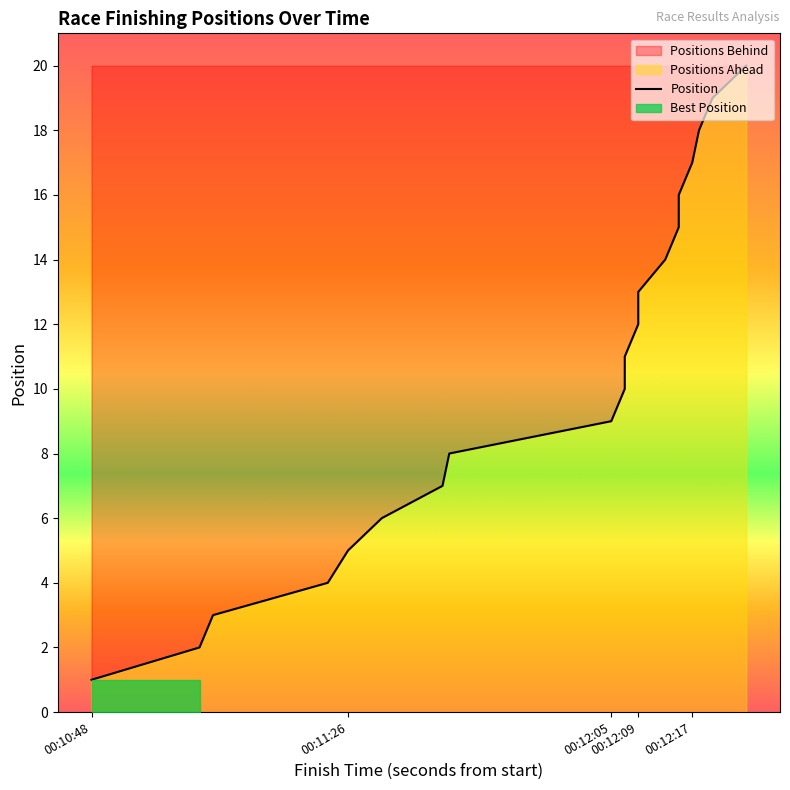

Reading left to right, what are all the values shown in this chart?

1	2	3	4	5	6	7	8	9	10	11	12	13	14	15	16	17	18	19	20